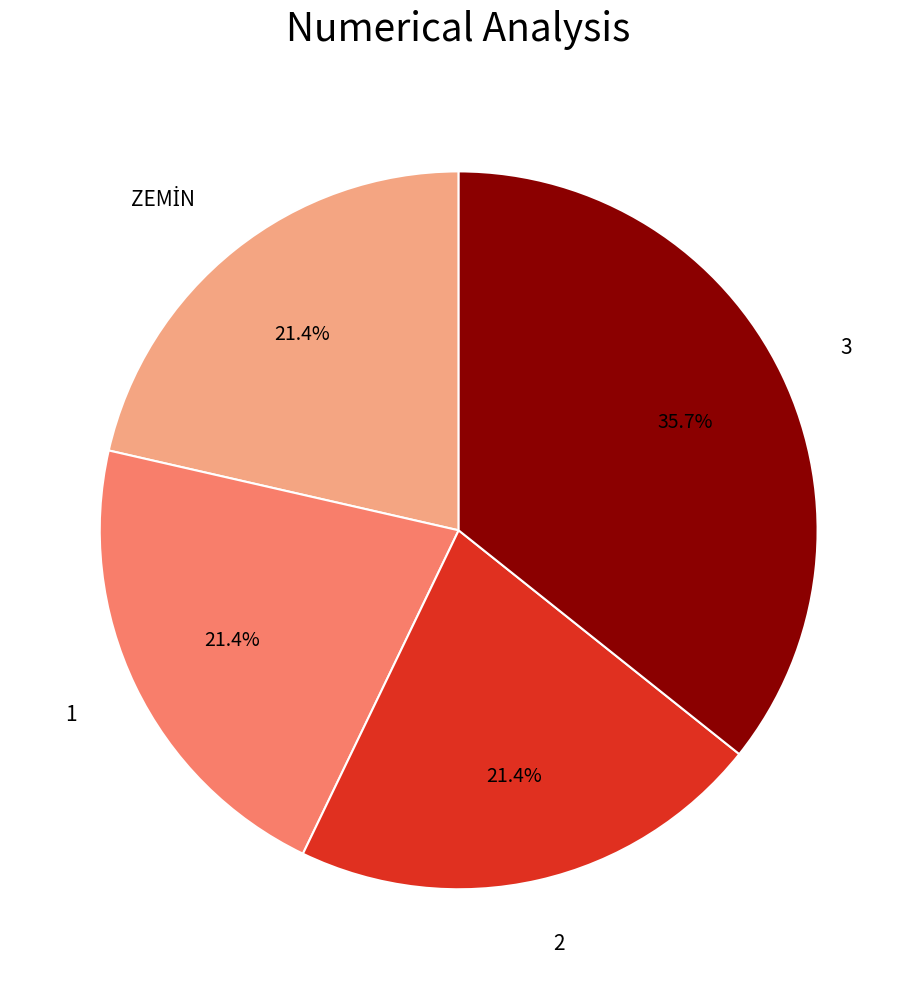

How much of the chart is everything except 3?

64.3%